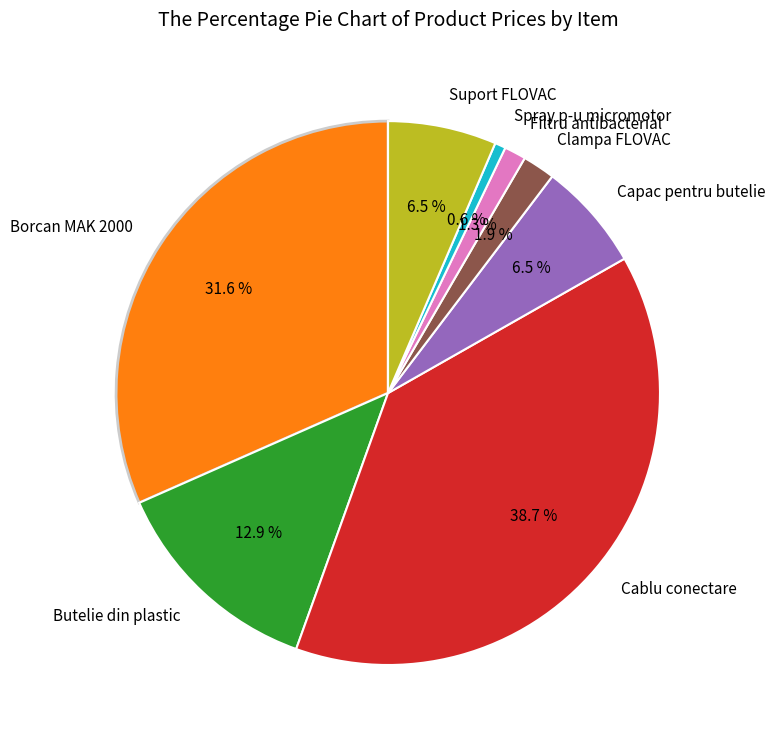

Is it true that Borcan MAK 2000 is 32% of the pie?

True